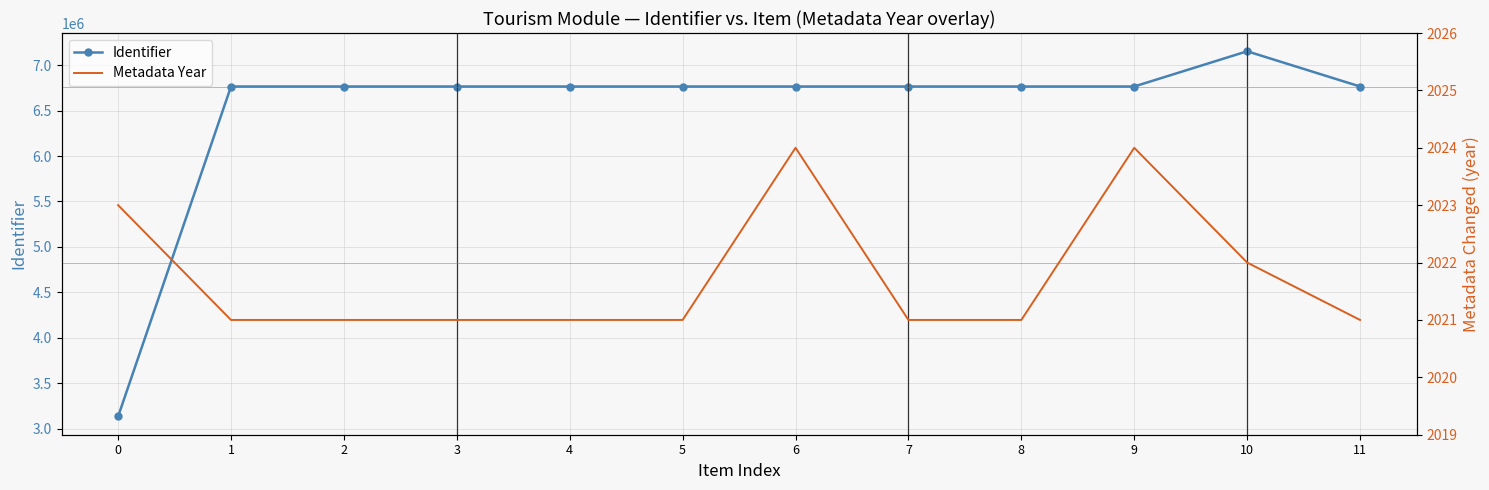

Does the chart have visible grid lines?

Yes